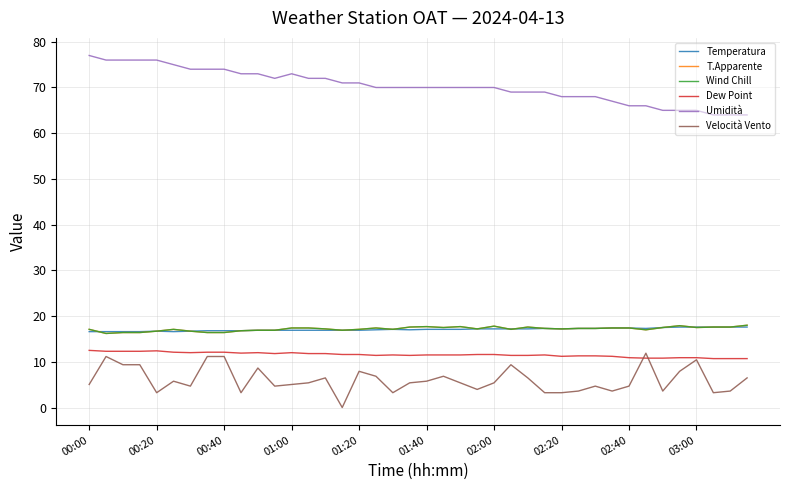

What is the difference between the second highest and minimum values in the Temperatura series?

1.0